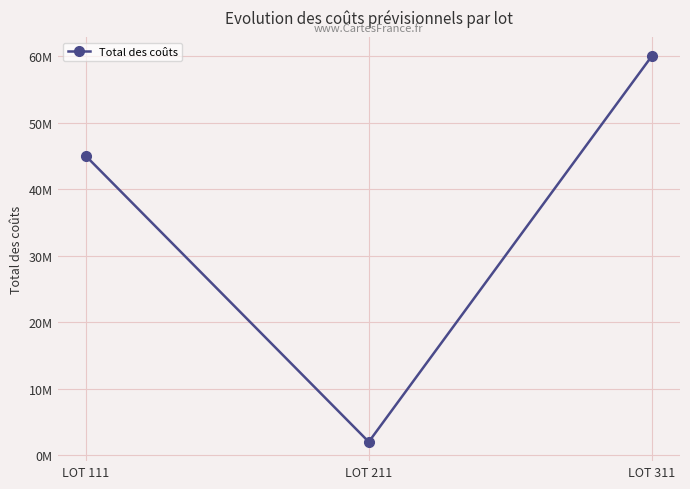

Between LOT 111 and LOT 211, which is larger?

LOT 111